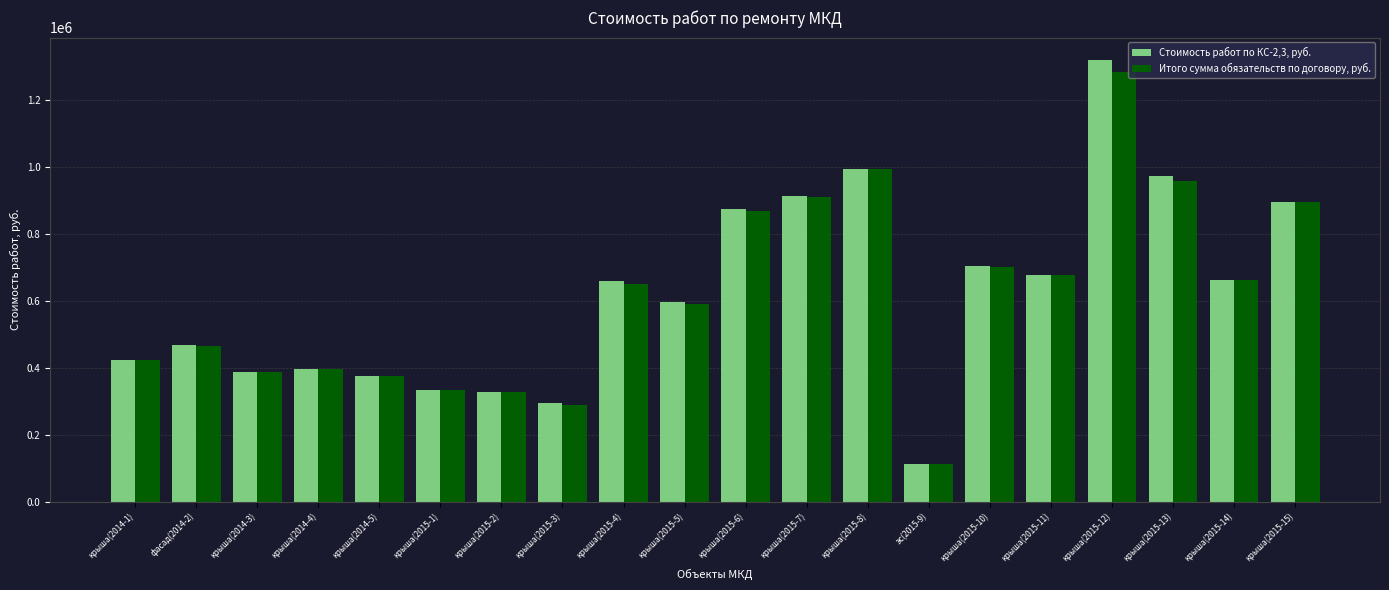

What is the value of the Стоимость работ по КС-2,3, руб. bar at the 9th from the left?

659897.3